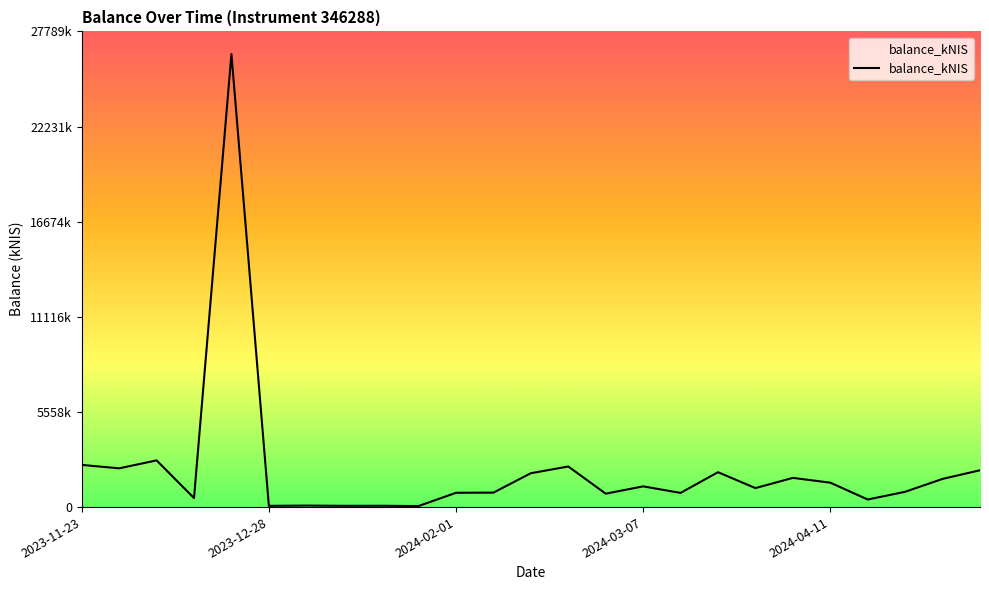

Is this an area chart (filled region under the line)?

Yes